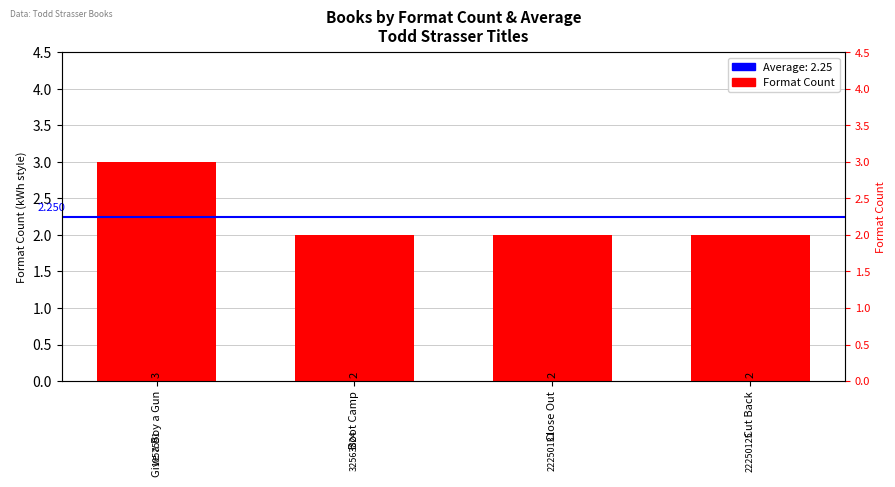

Are the bars horizontal?

No